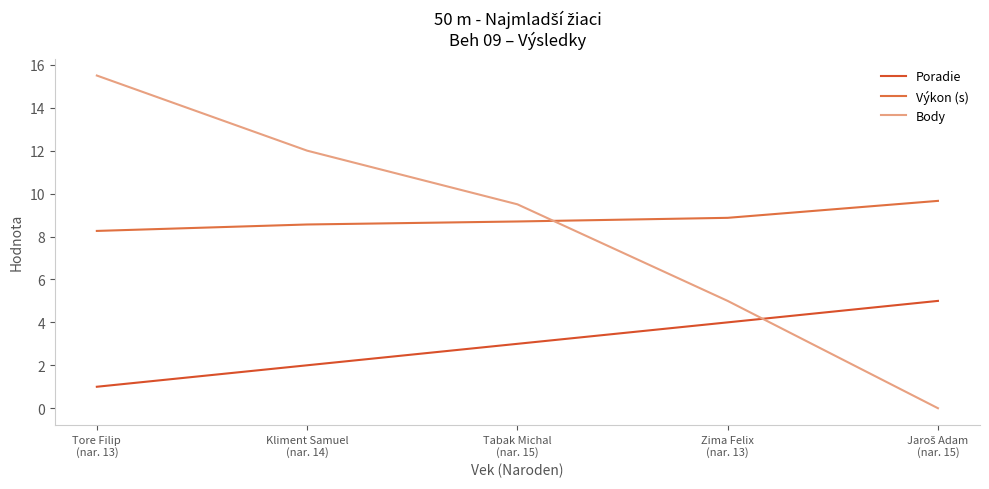

What is the average value of the Výkon (s) series?

8.8